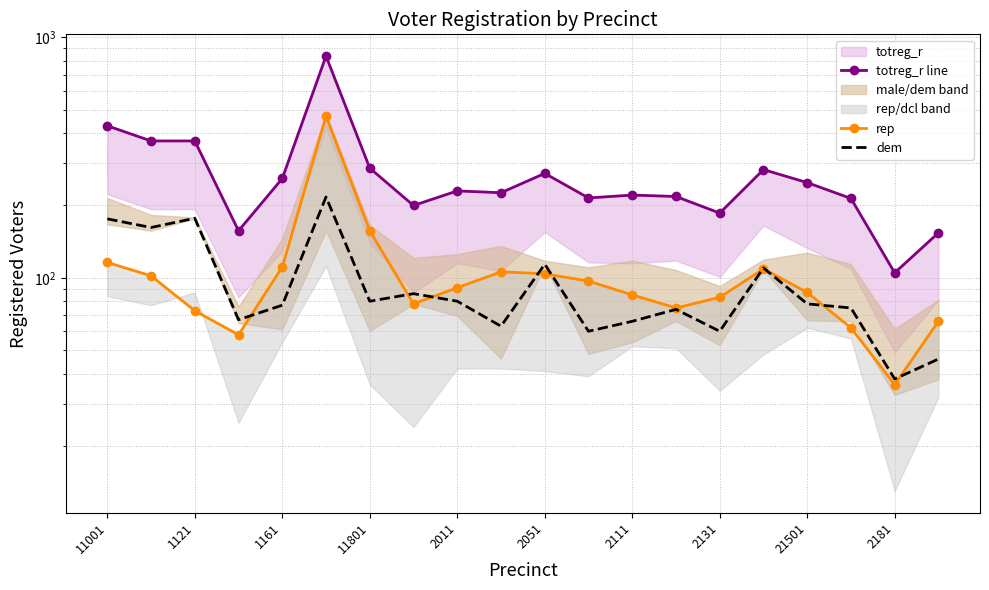

True or false: totreg_r line and dem cross at least once.

False